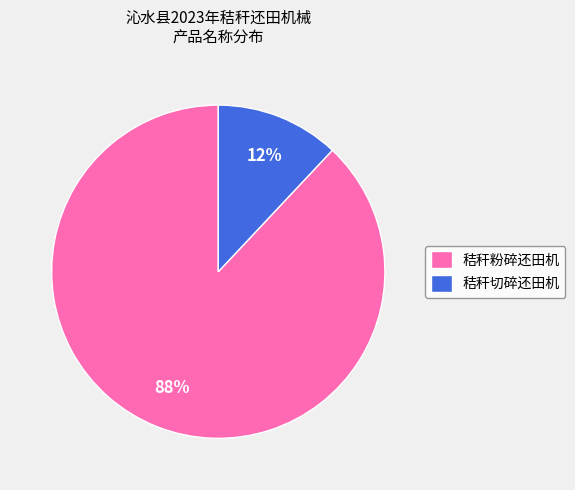

Do 秸秆粉碎还田机 and 秸秆切碎还田机 together represent more than half of the pie?

Yes